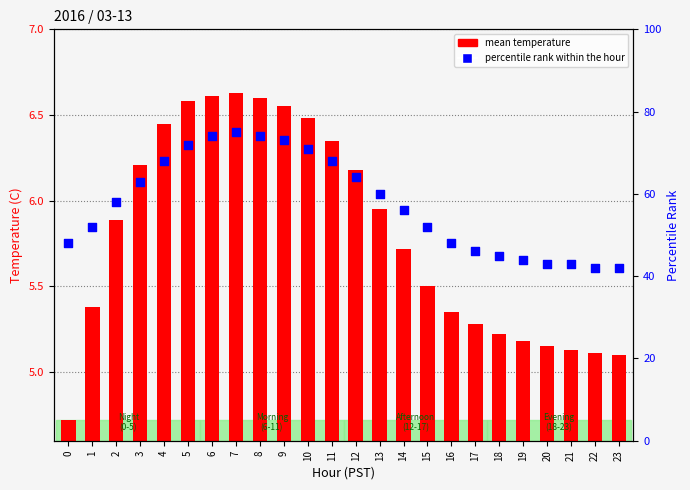

Which series has the widest spread of Y values?

percentile rank within the hour